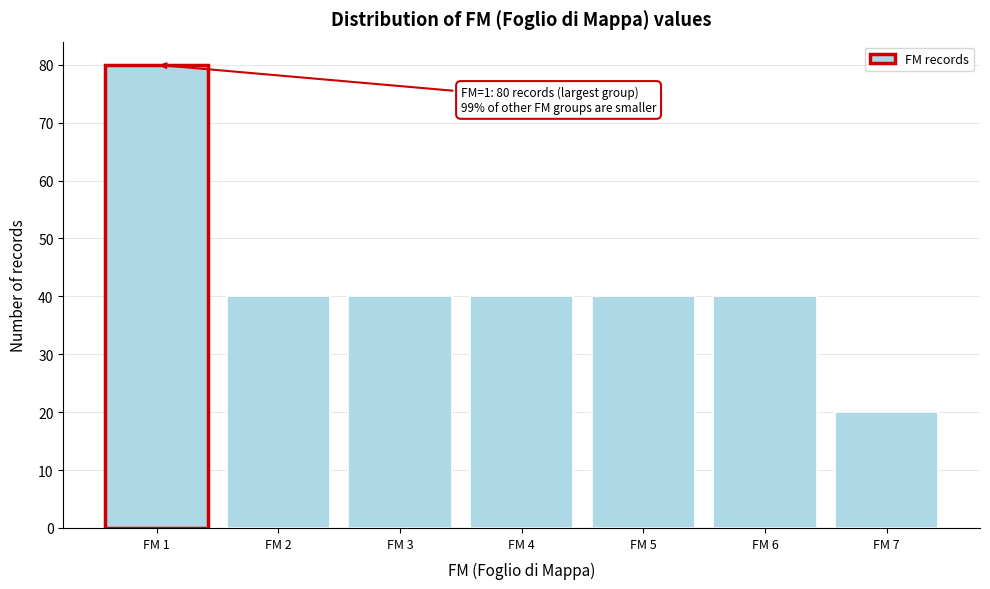

Reading left to right, extract all data points from this chart.

FM 1=80	FM 2=40	FM 3=40	FM 4=40	FM 5=40	FM 6=40	FM 7=20